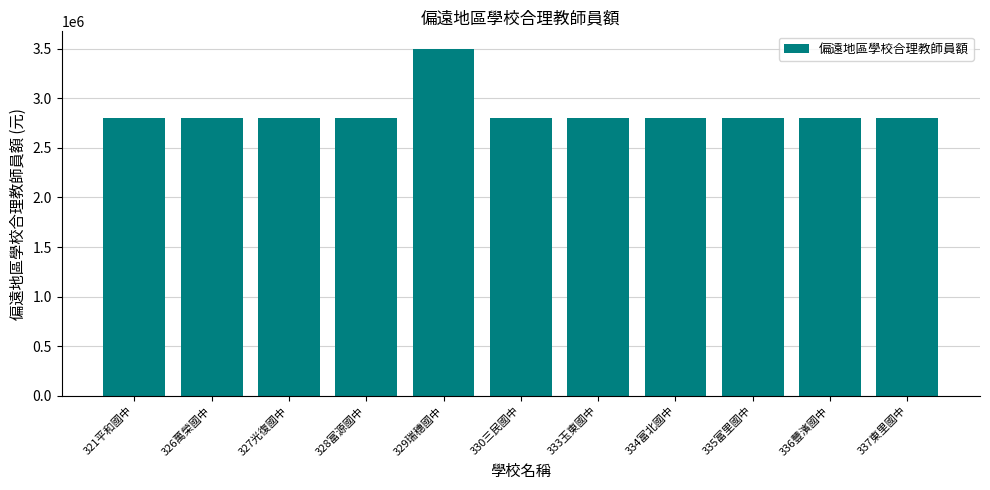

Reading left to right, what are all the values shown in this chart?

2800000	2800000	2800000	2800000	3500000	2800000	2800000	2800000	2800000	2800000	2800000